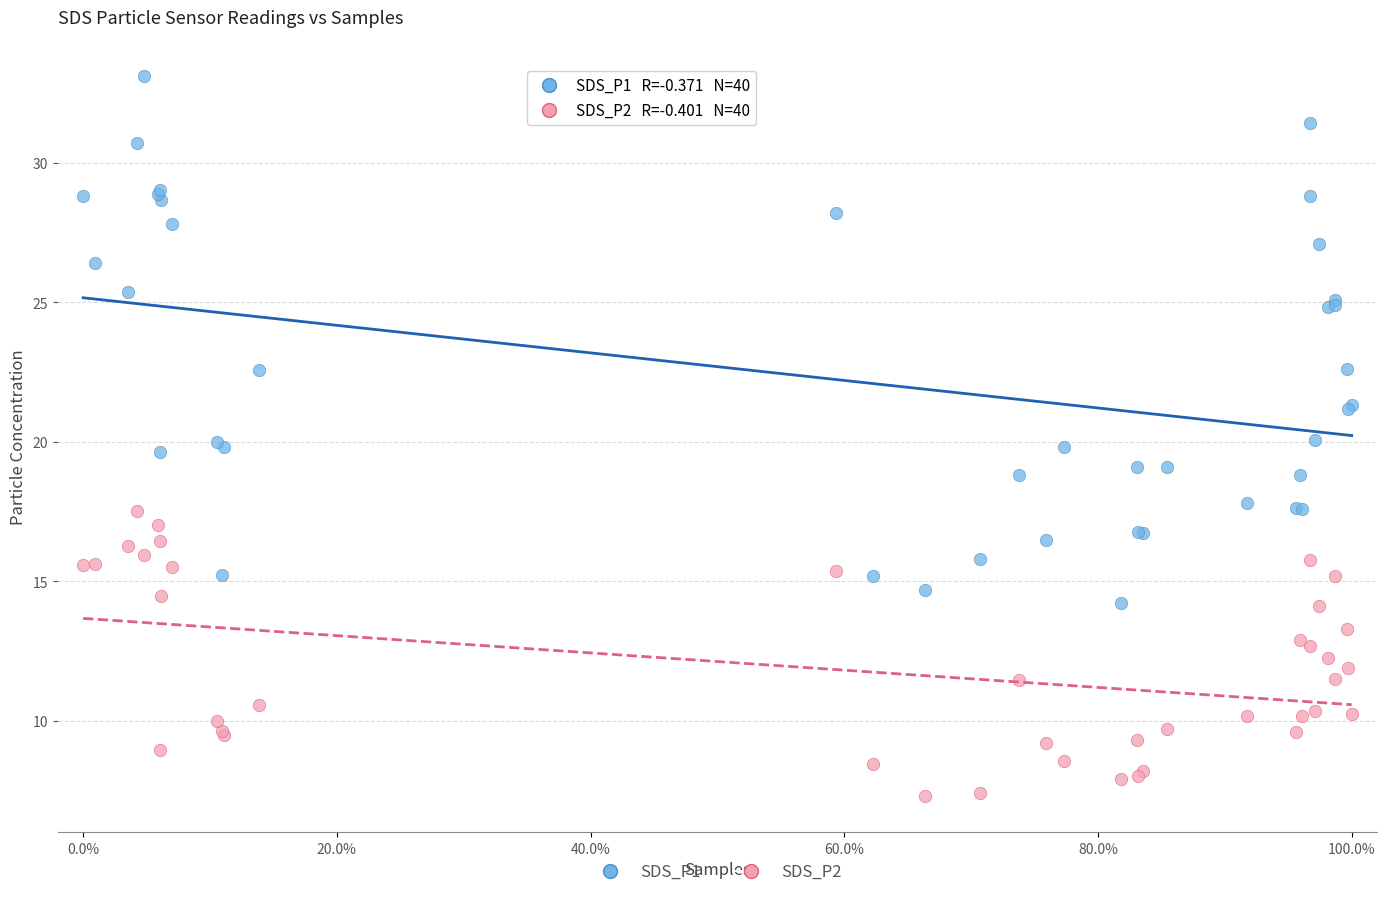

Which series has the widest spread of Y values?

SDS_P1